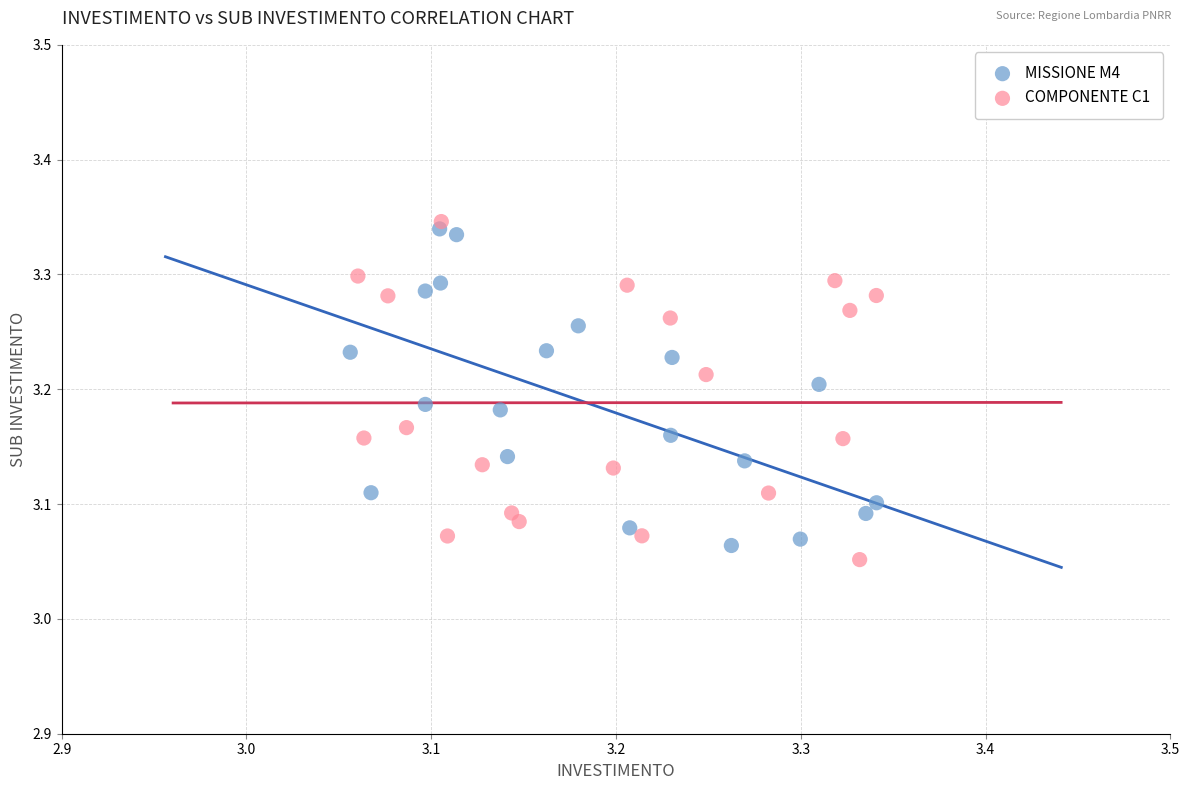

What are all the series names shown in the legend?

MISSIONE M4, COMPONENTE C1